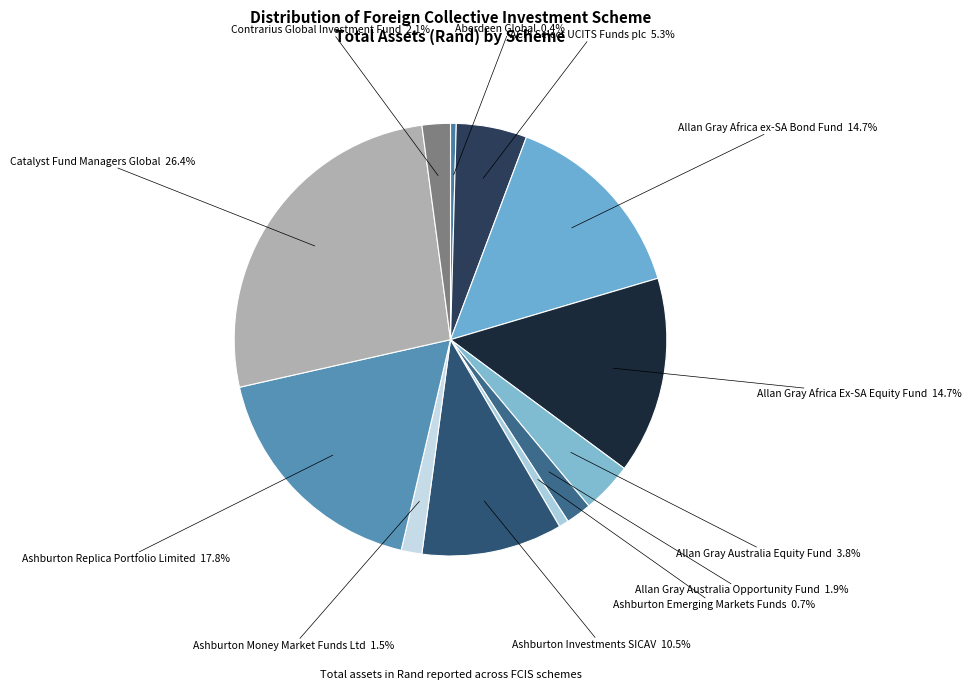

Is there a majority slice in this chart?

No